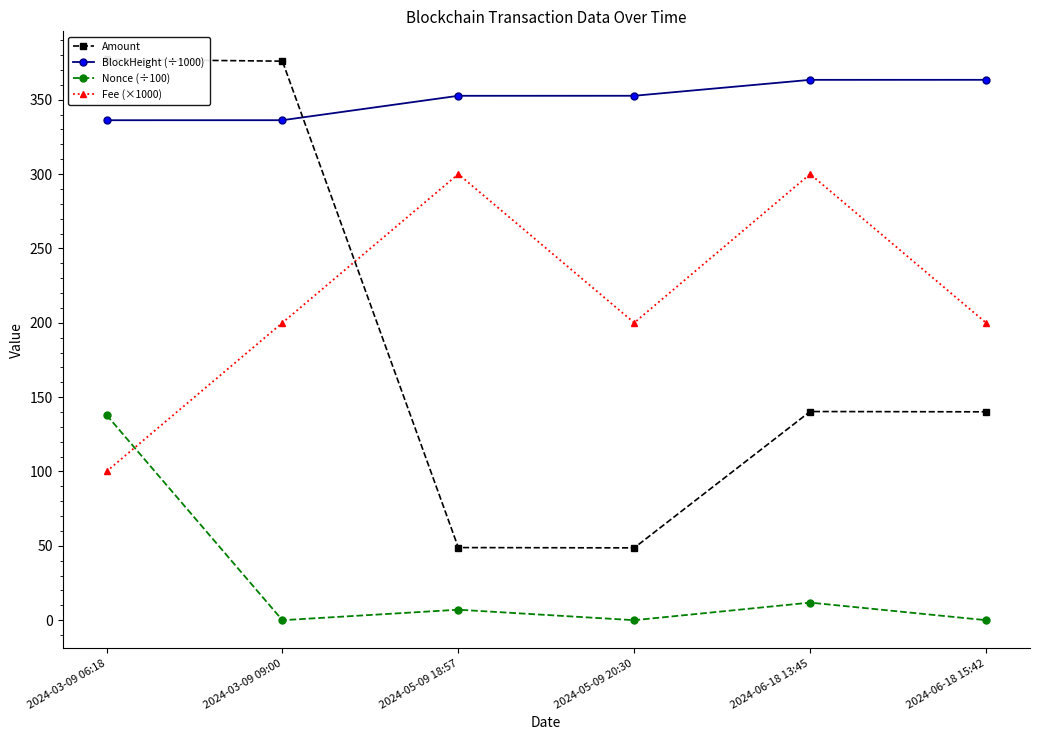

What is the value of the Fee (×1000) point at the 2nd from the left?

200.0